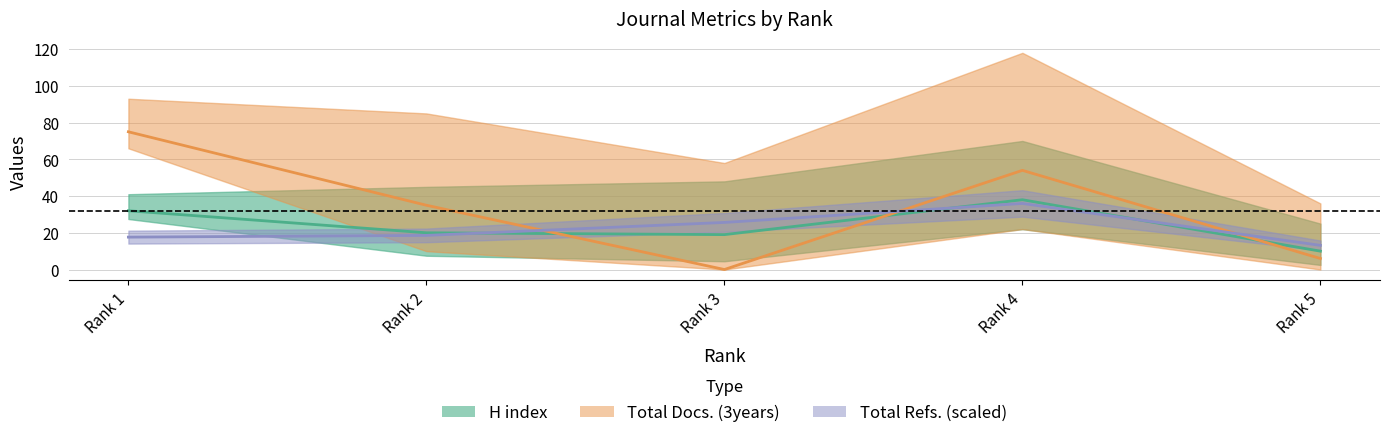

What is the spread (max minus min) of values at Rank 4?

18.0